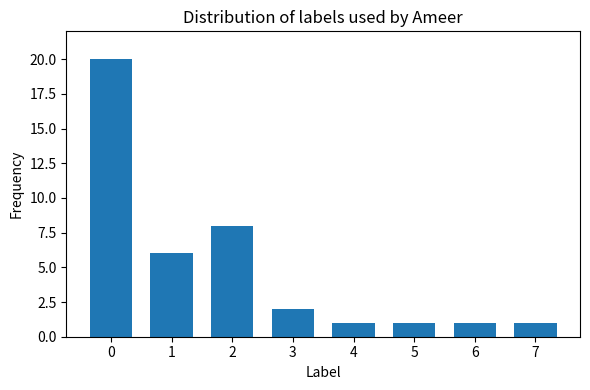

Count the number of data series in this chart.

1